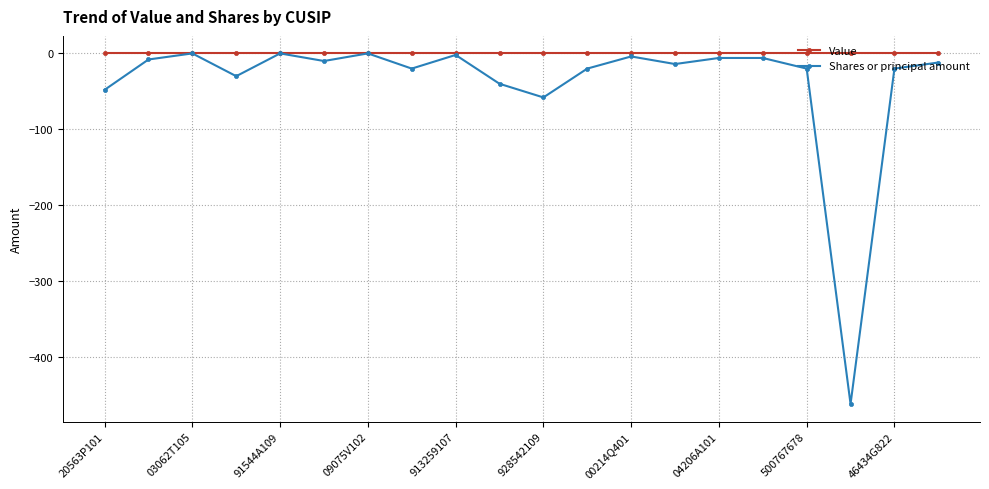

List the series in order of their overall mean, highest first.

Value, Shares or principal amount